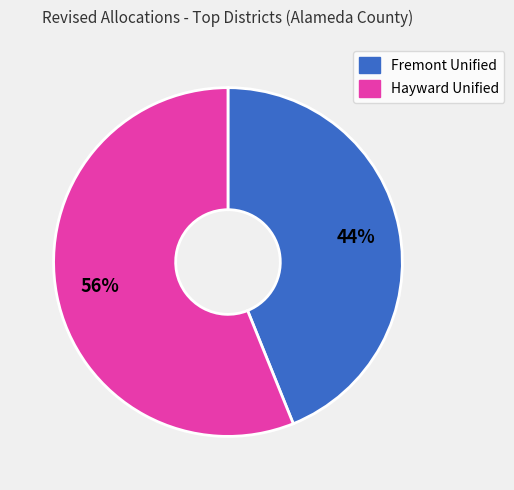

Which category accounts for the majority?

Hayward Unified